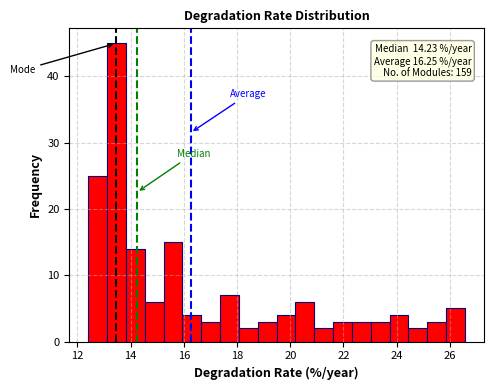

Read against the x-axis, roughly where is the centre of the tallest bar?

13.4